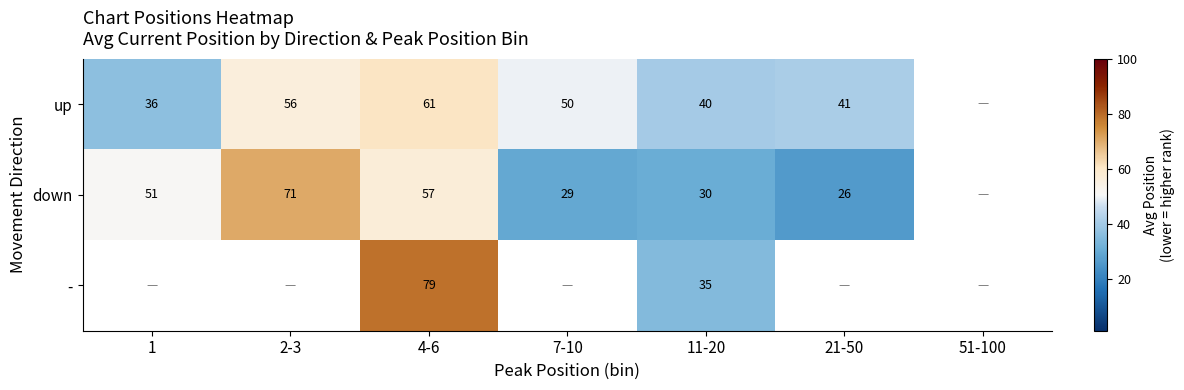

Between 4-6 and 7-10, which is larger?

4-6